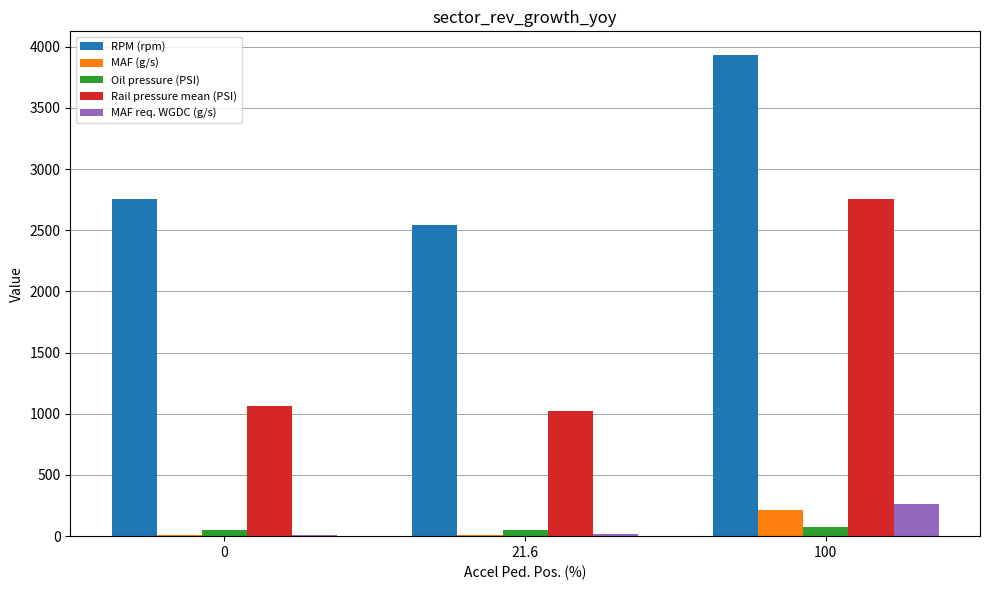

The RPM (rpm) series shows 6624.5 at 100. True or false?

False